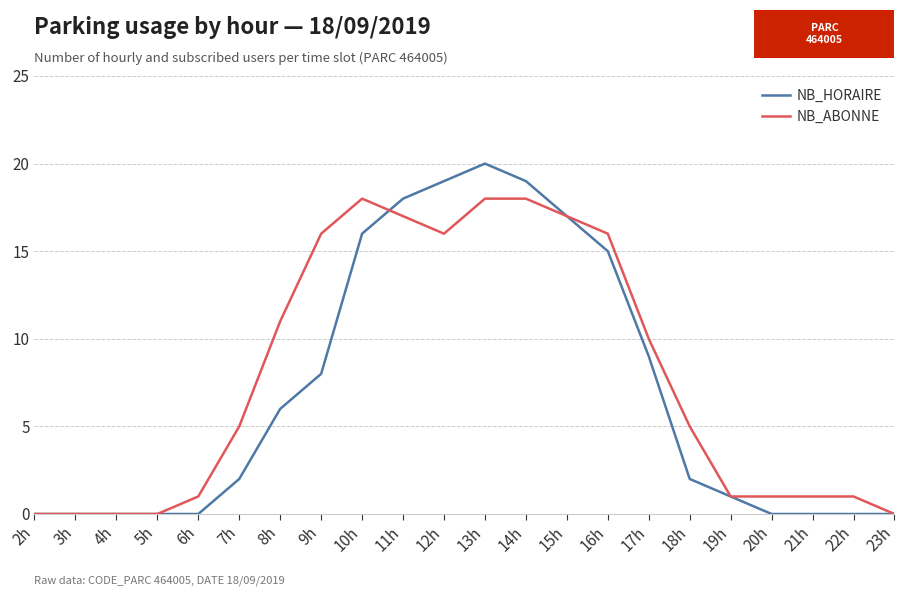

Which series has the widest spread of values?

NB_HORAIRE